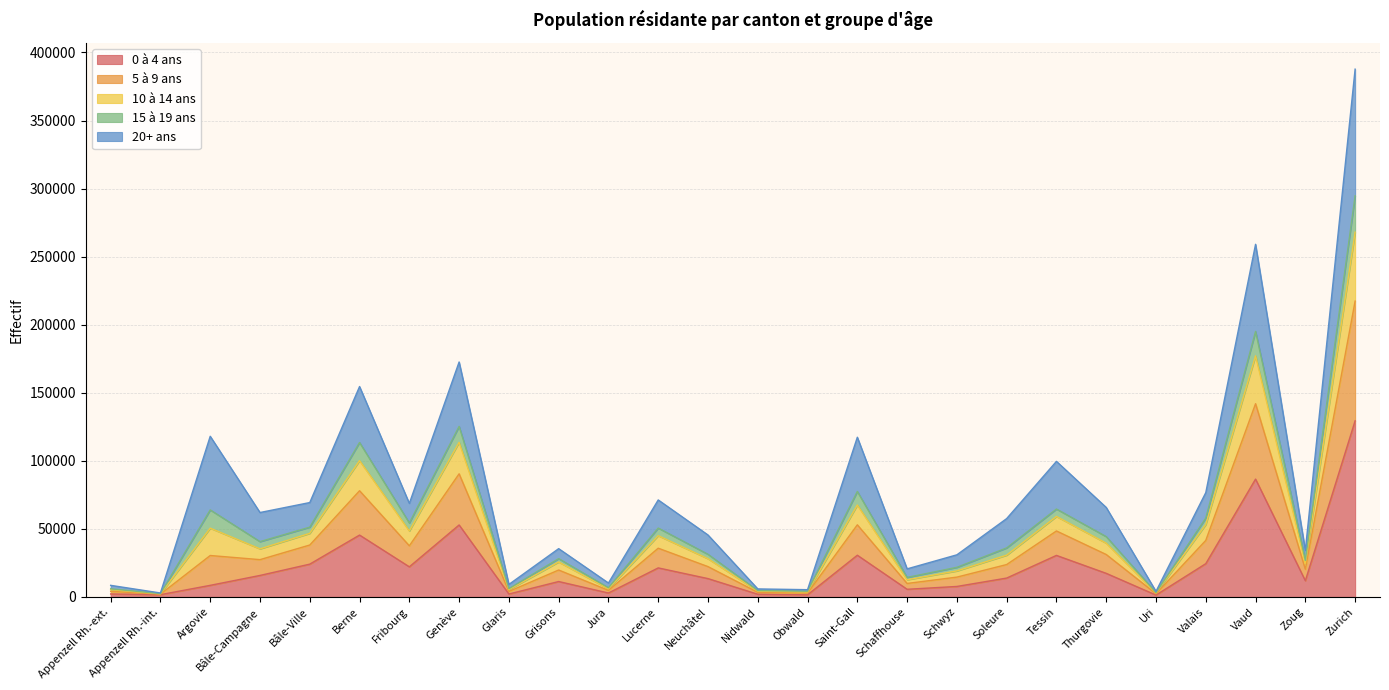

True or false: 10 à 14 ans and 0 à 4 ans intersect in this chart.

False